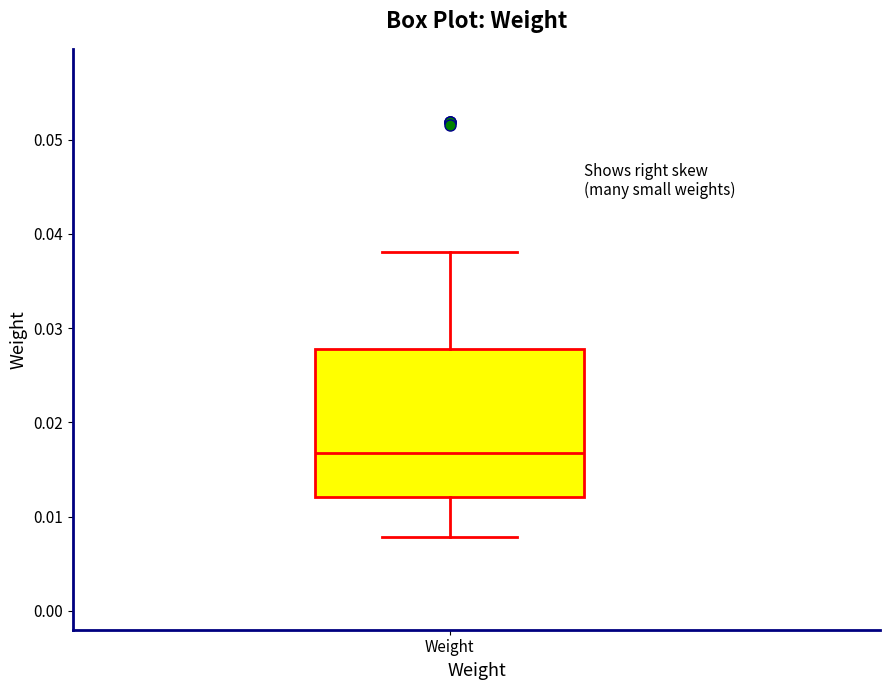

Read this box plot against the y-axis: the position of the median line, the range covered by the box, and the ends of both whiskers. The values are not printed on the chart, so give them approximately, as read against the axis.

median 0.017, box 0.012 to 0.028, whiskers 0.008 to 0.038